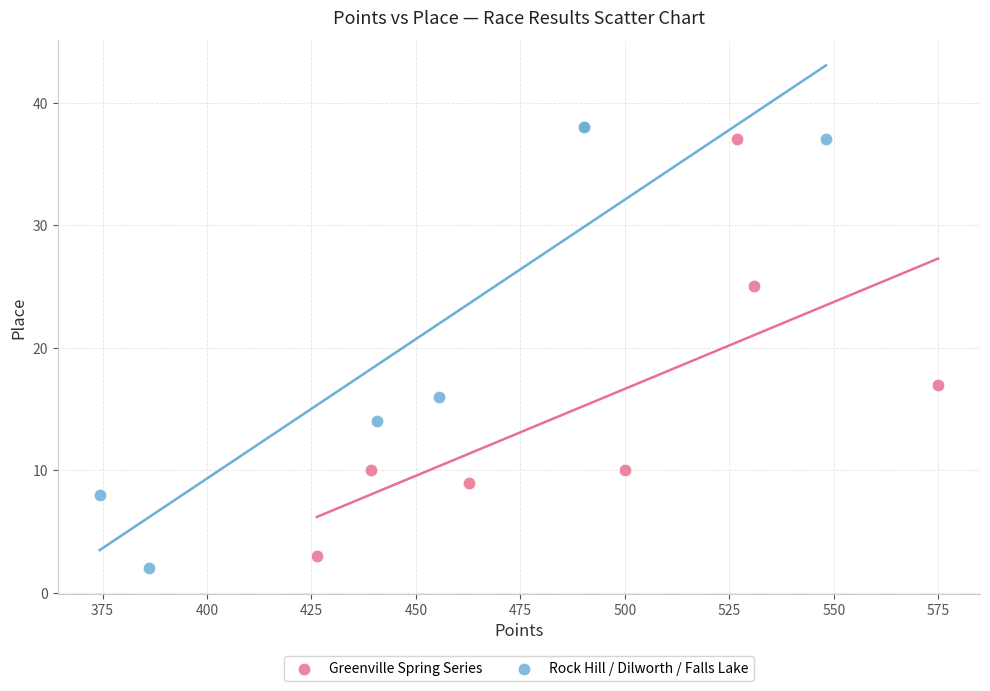

What are all the series names shown in the legend?

Greenville Spring Series, Rock Hill / Dilworth / Falls Lake